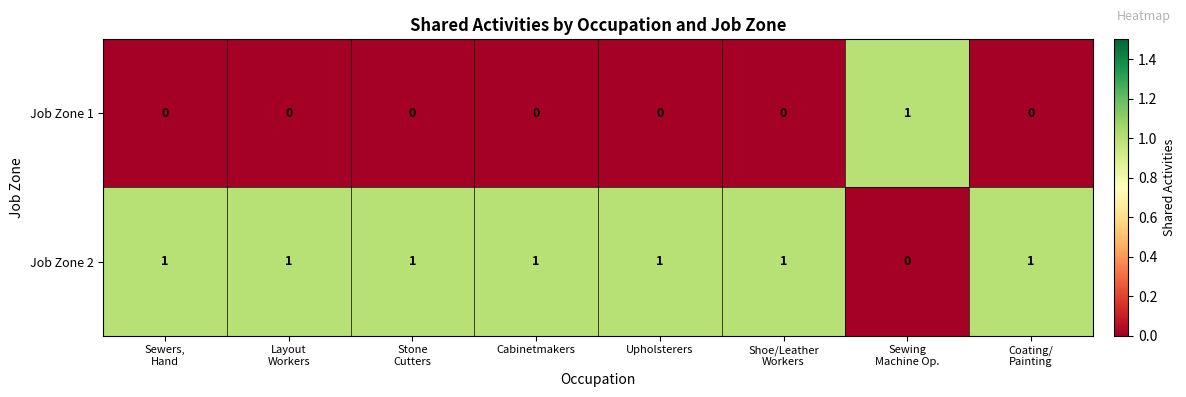

At how many categories does at least one series exceed 0?

8